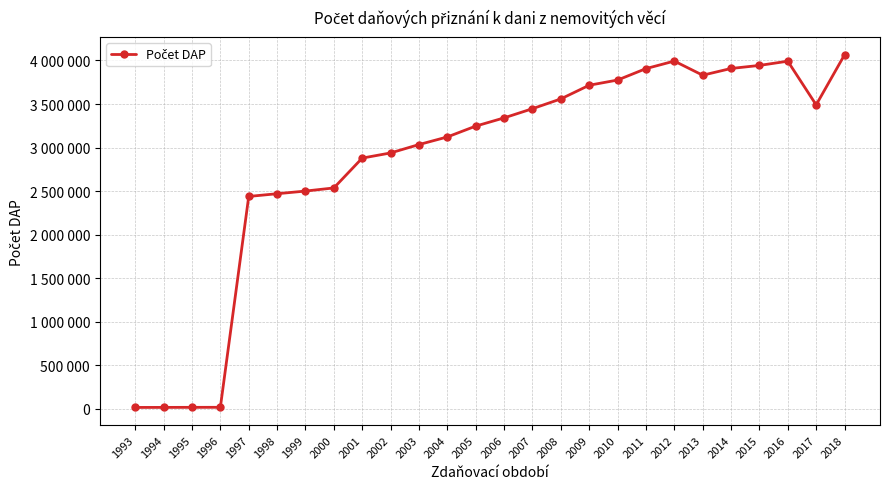

Is this an area chart (filled region under the line)?

No